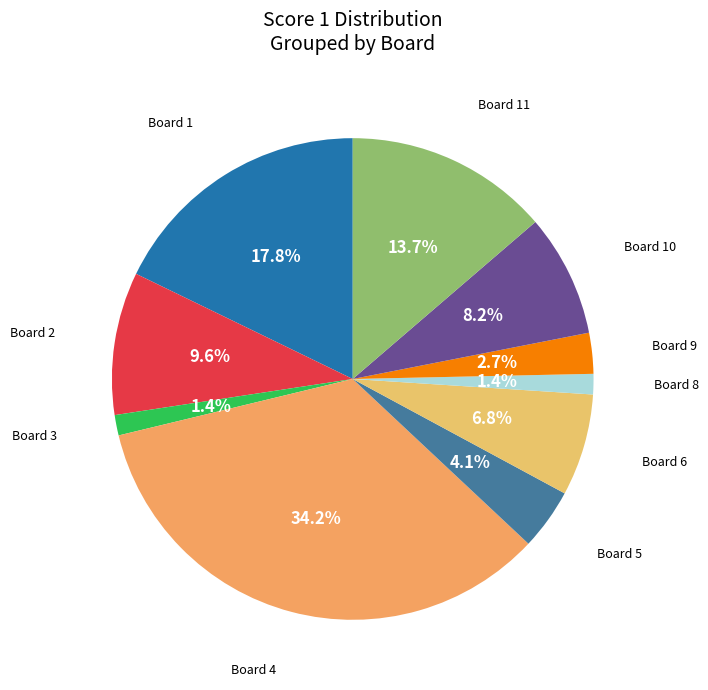

How many slices are in this pie chart?

10